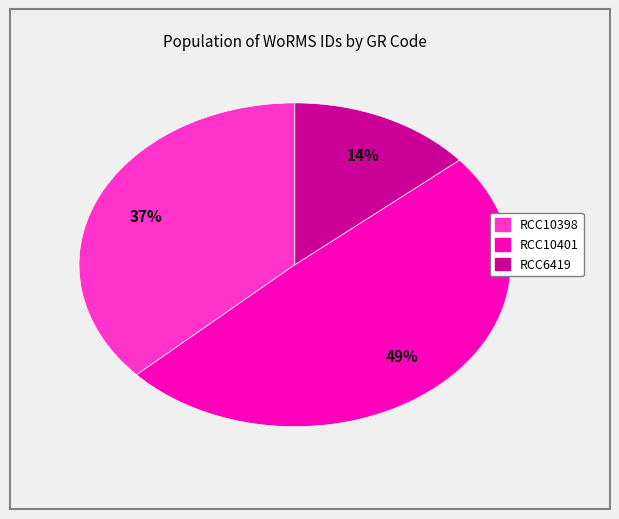

Approximately how many times larger is the value at RCC10401 compared to RCC10398?

1.3